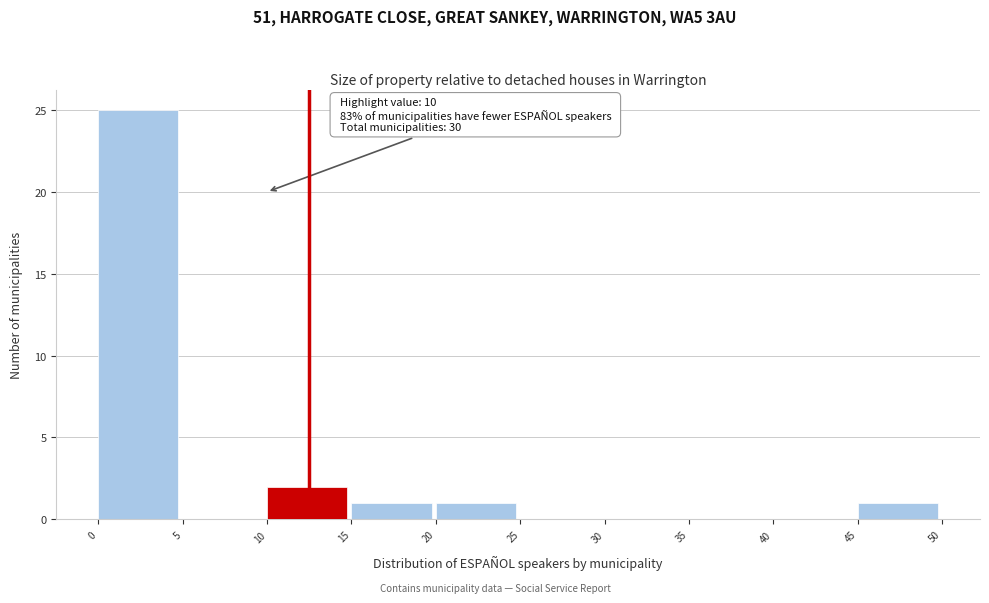

Which range on the x-axis has the tallest bar?

0 to 5